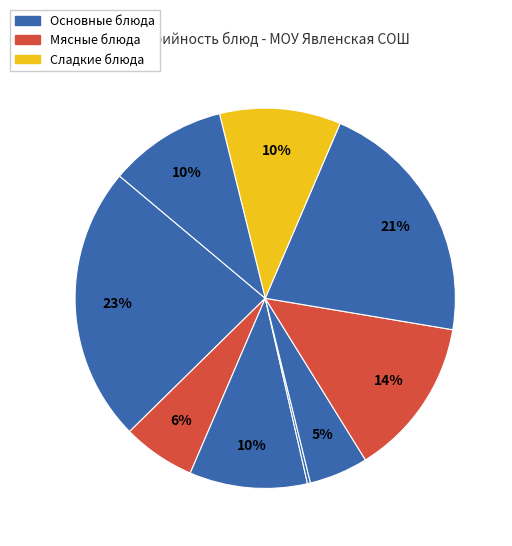

How many slices are in this pie chart?

9